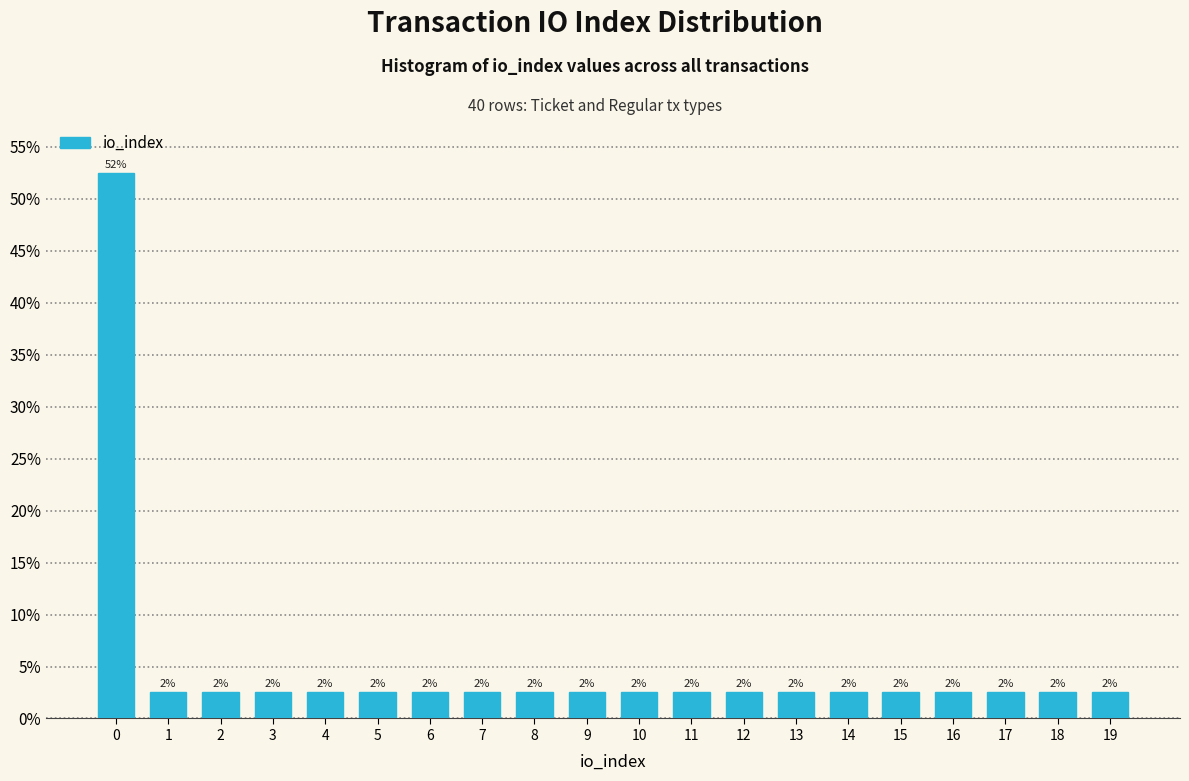

How many bars are there in total?

20